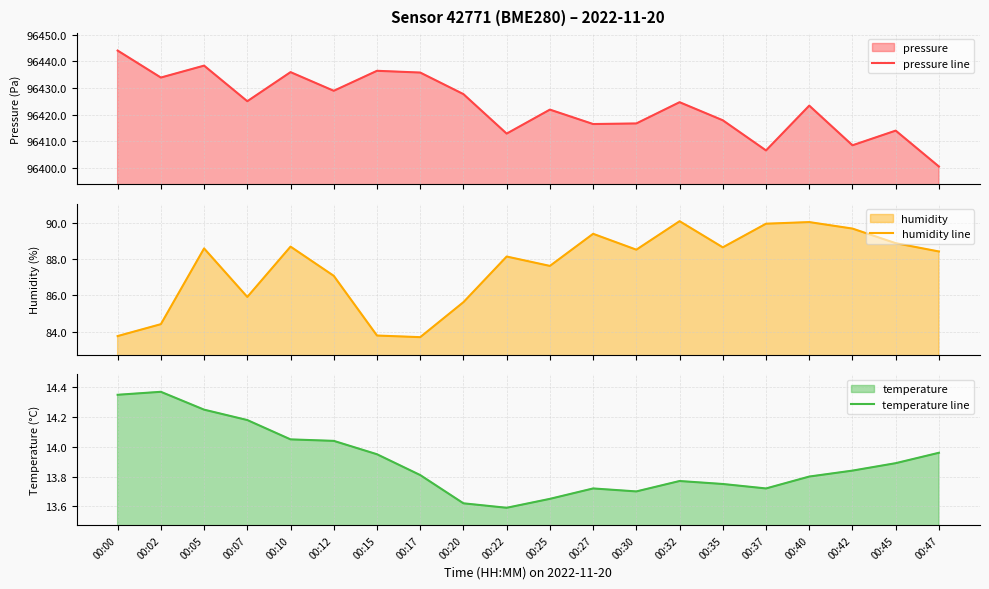

Reading left to right, transcribe all the data shown in this chart.

pressure line: 00:00=96444.1	00:02=96434.0	00:05=96438.4	00:07=96425.1	00:10=96436.0	00:12=96429.0	00:15=96436.5	00:17=96435.8	00:20=96427.8	00:22=96412.9	00:25=96421.9	00:27=96416.5	00:30=96416.8	00:32=96424.7	00:35=96417.9	00:37=96406.6	00:40=96423.4	00:42=96408.6	00:45=96414.1	00:47=96400.6
humidity line: 00:00=83.8	00:02=84.4	00:05=88.6	00:07=85.9	00:10=88.7	00:12=87.1	00:15=83.8	00:17=83.7	00:20=85.6	00:22=88.2	00:25=87.6	00:27=89.4	00:30=88.5	00:32=90.1	00:35=88.7	00:37=90.0	00:40=90.1	00:42=89.7	00:45=88.9	00:47=88.4
temperature line: 00:00=14.3	00:02=14.4	00:05=14.2	00:07=14.2	00:10=14.1	00:12=14.0	00:15=13.9	00:17=13.8	00:20=13.6	00:22=13.6	00:25=13.7	00:27=13.7	00:30=13.7	00:32=13.8	00:35=13.8	00:37=13.7	00:40=13.8	00:42=13.8	00:45=13.9	00:47=14.0